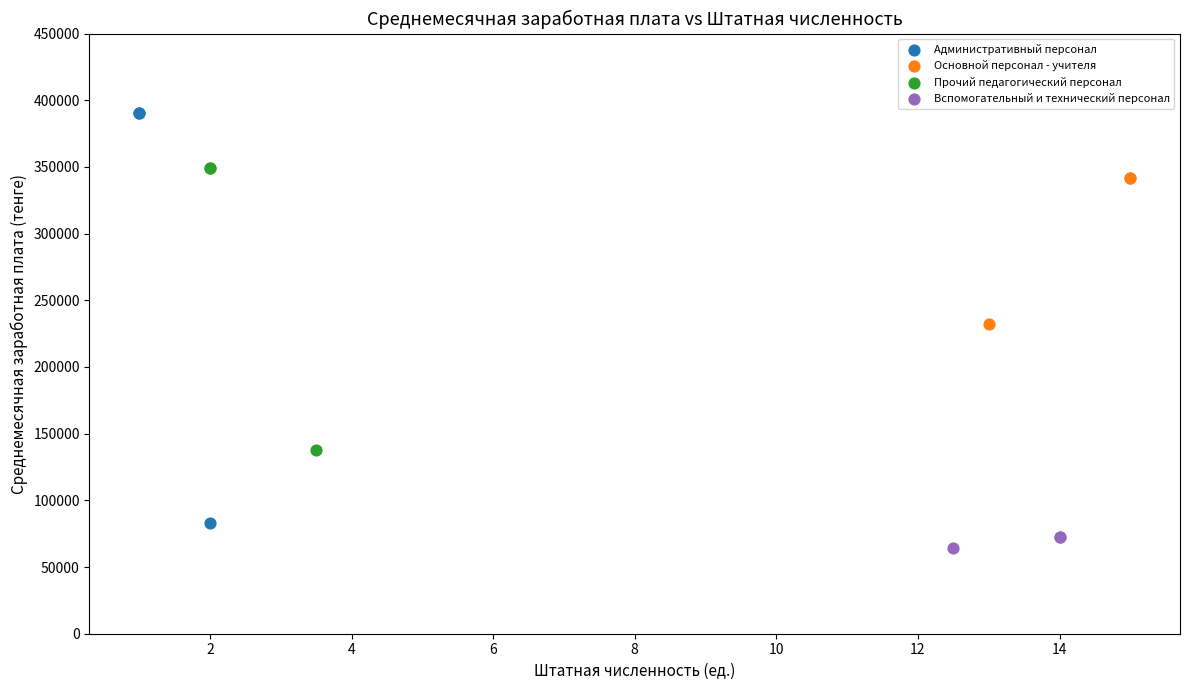

Which series contains the lowest Y value?

Вспомогательный и технический персонал